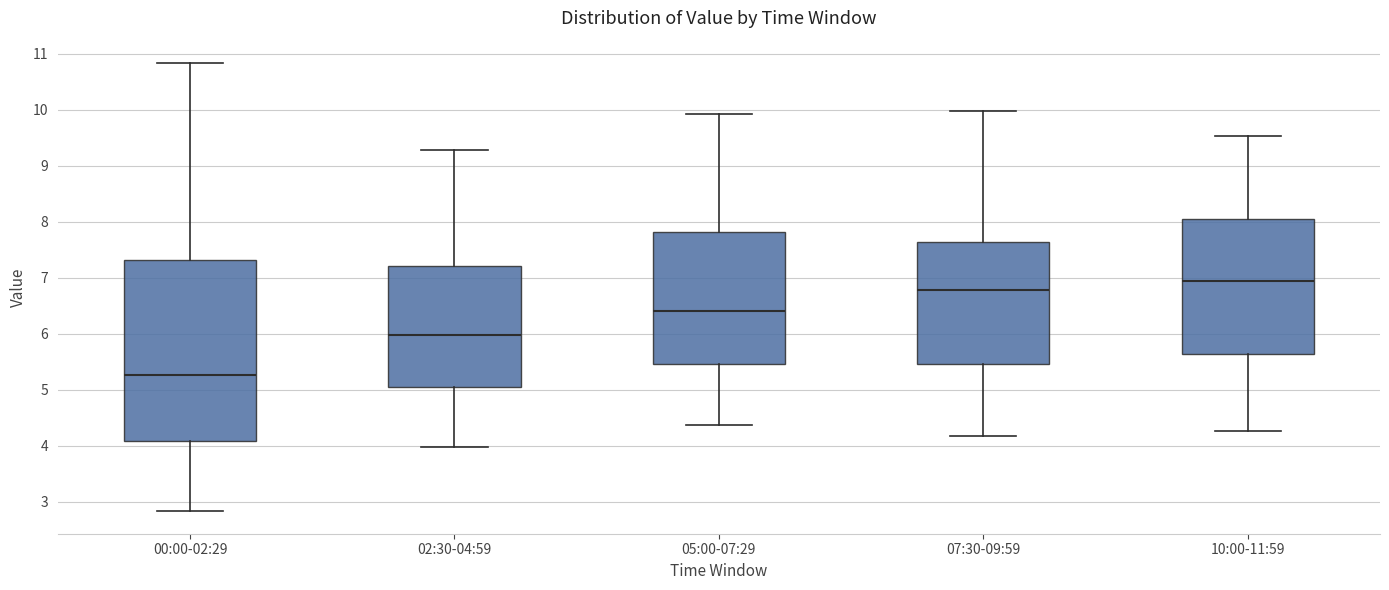

Comparing the boxes themselves (not the whiskers), which one is the tallest?

00:00-02:29